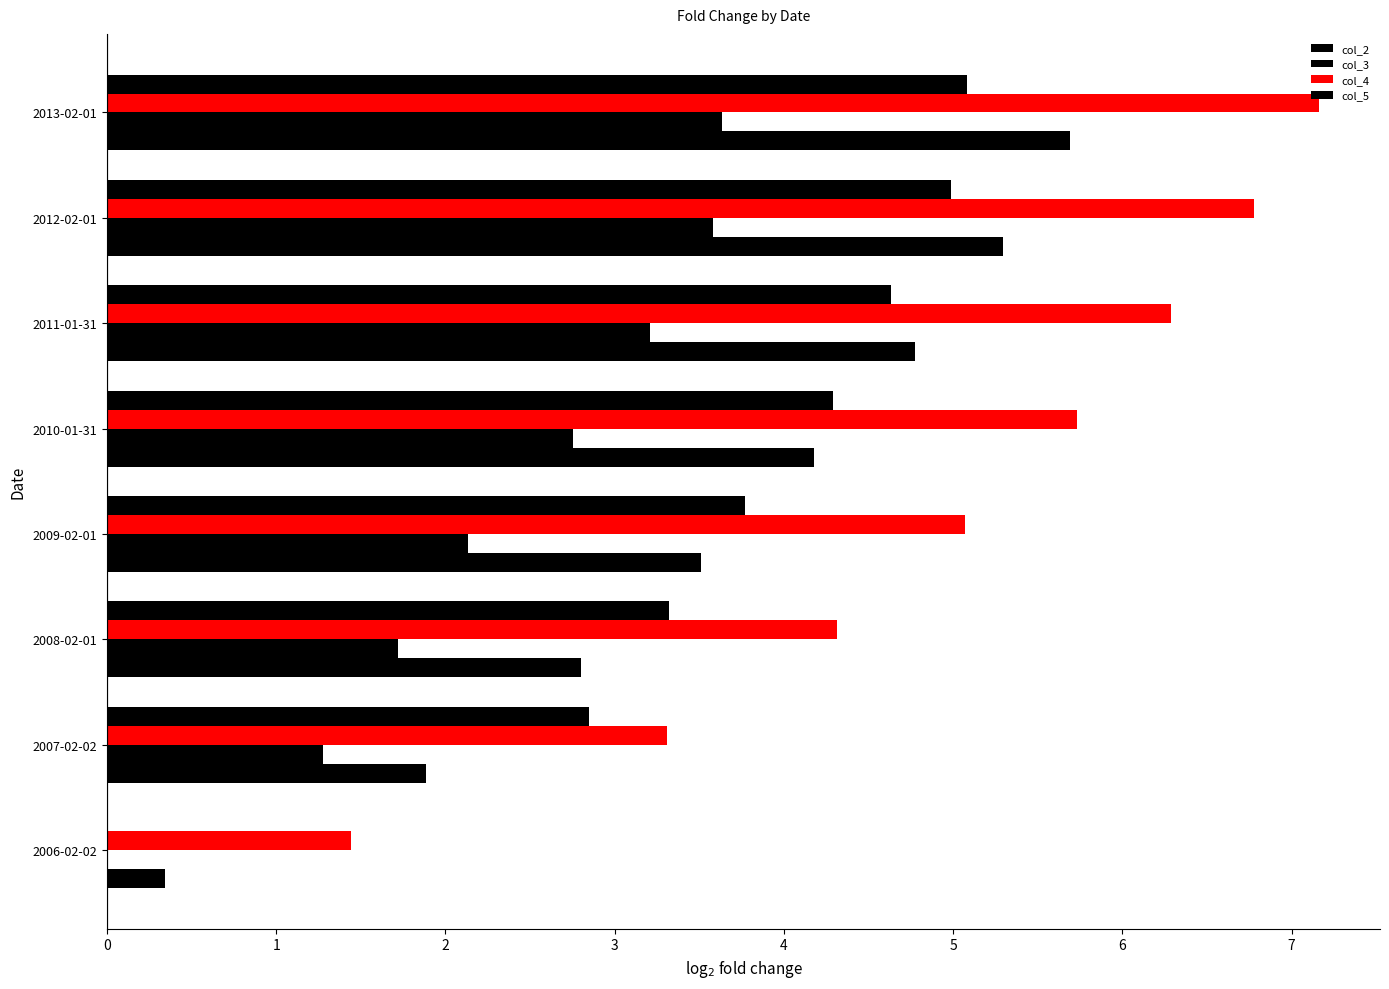

How many distinct data groups are displayed?

4